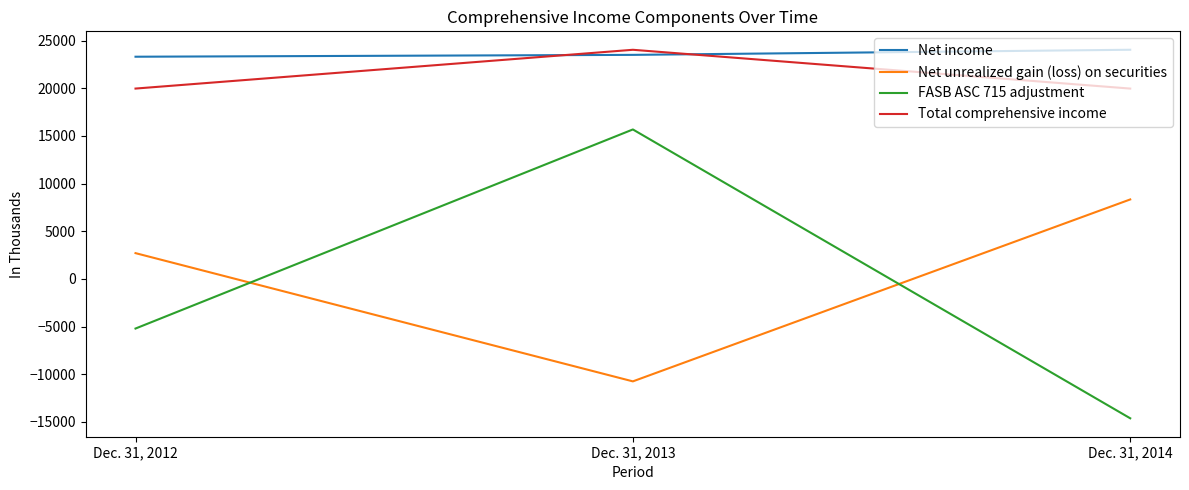

List the labels in order of Total comprehensive income value, largest first.

Dec. 31, 2013, Dec. 31, 2012, Dec. 31, 2014